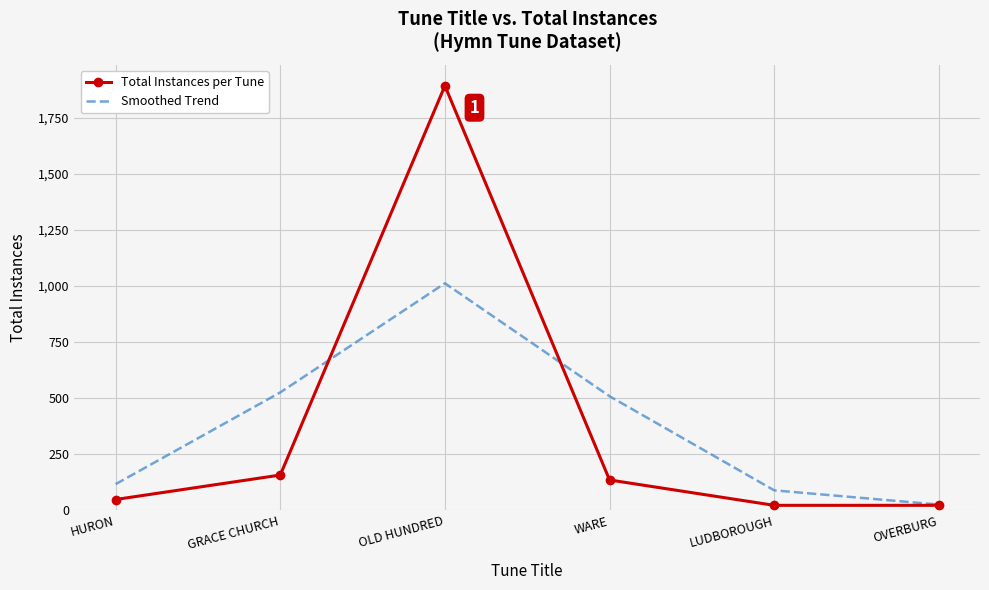

Is it true that Total Instances per Tune equals 2743.3 at OLD HUNDRED?

False